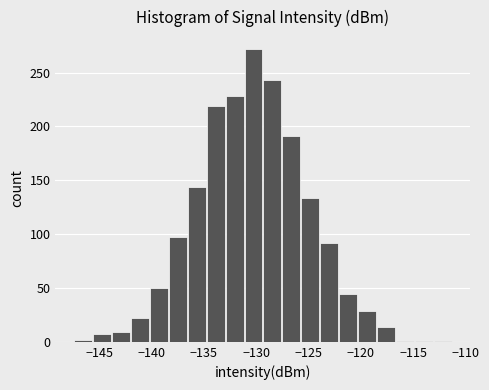

Read against the x-axis, roughly where is the centre of the tallest bar?

-130.5